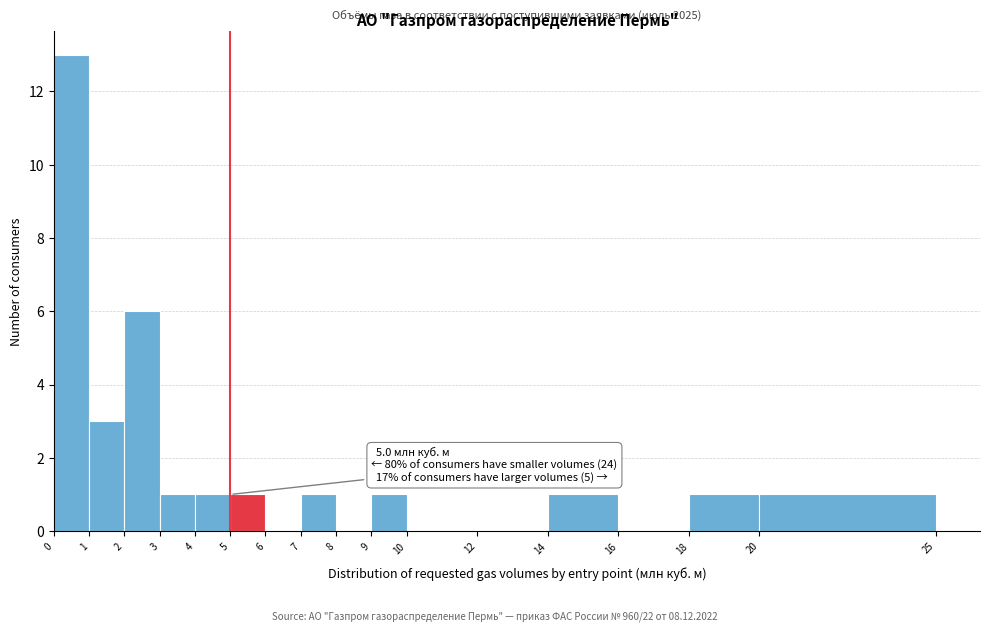

Over which range of the x-axis is the bar tallest?

0 to 1